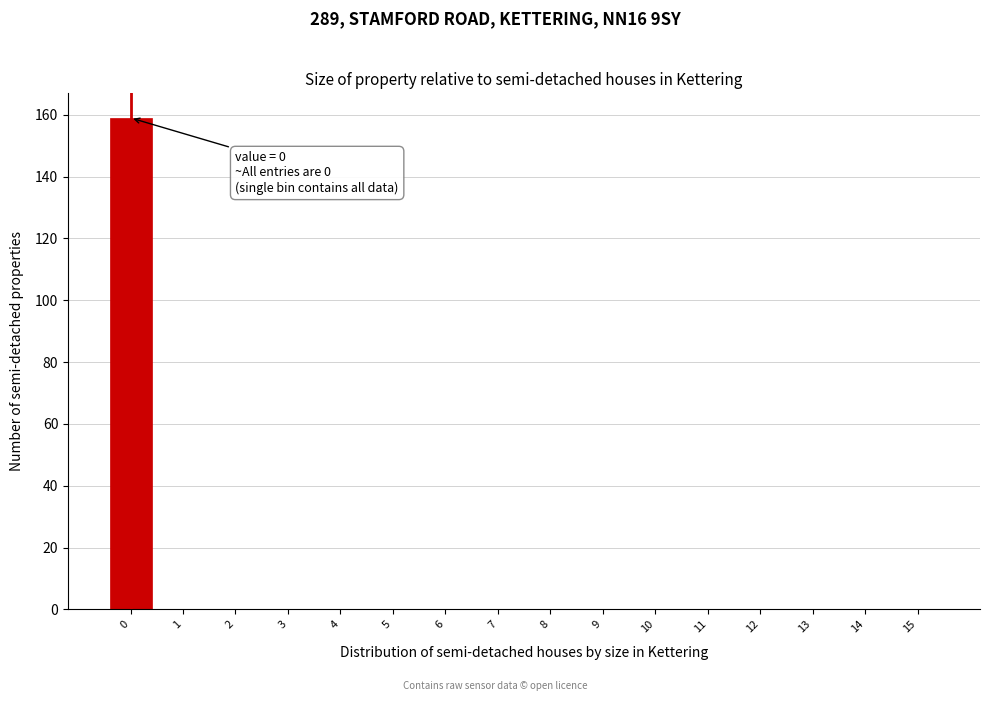

Reading left to right, extract all data points from this chart.

0=159	1=0	2=0	3=0	4=0	5=0	6=0	7=0	8=0	9=0	10=0	11=0	12=0	13=0	14=0	15=0